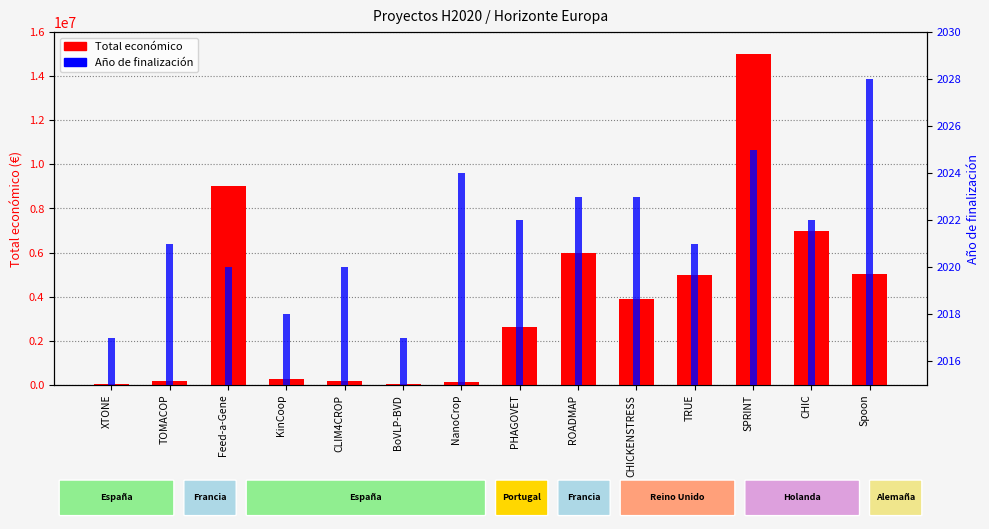

Does the chart contain stacked bars?

No